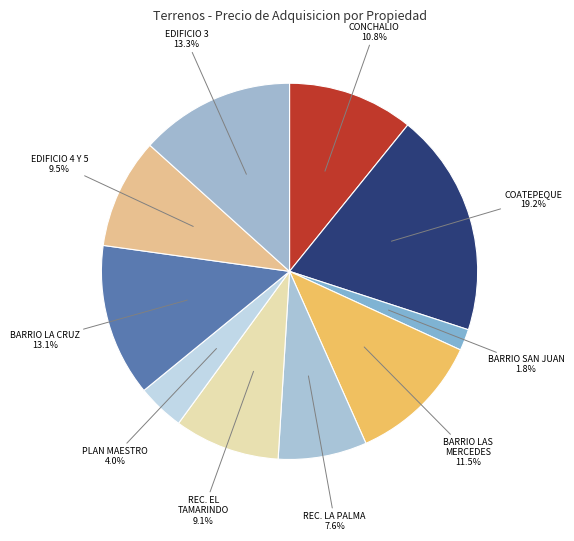

Count the number of slices in the pie.

10